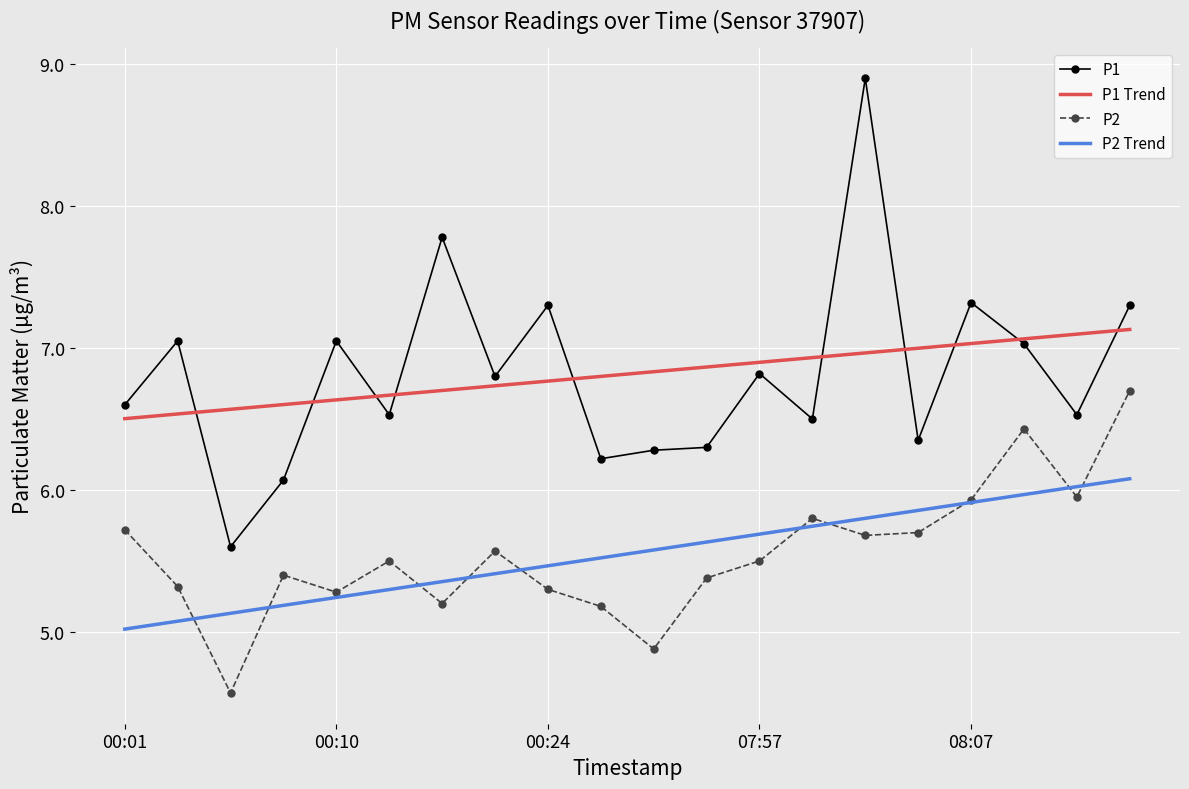

What is the difference between the second highest and second lowest values in the P2 Trend series?

0.9